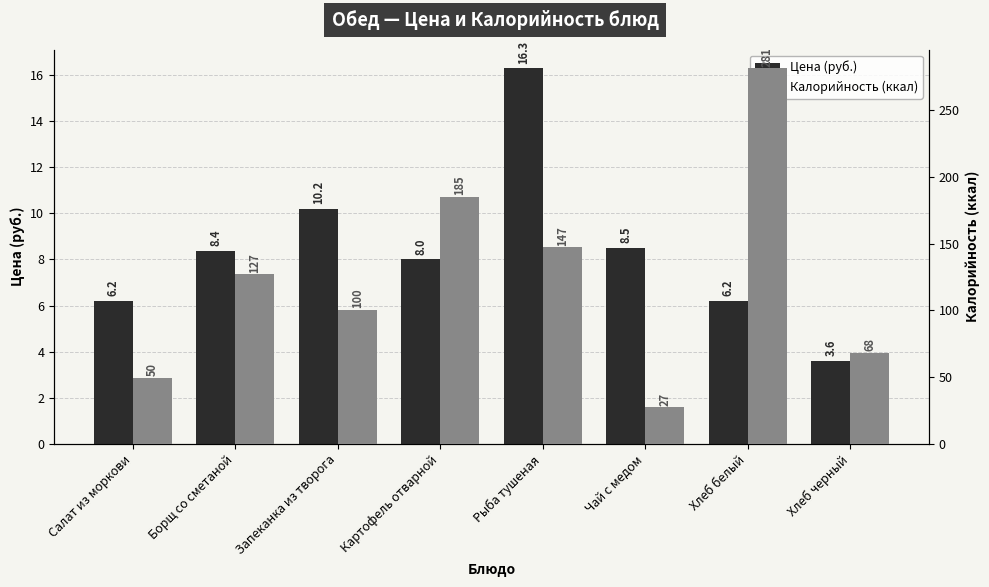

True or false: Цена (руб.) has a value of 2.0 at Чай с медом.

False